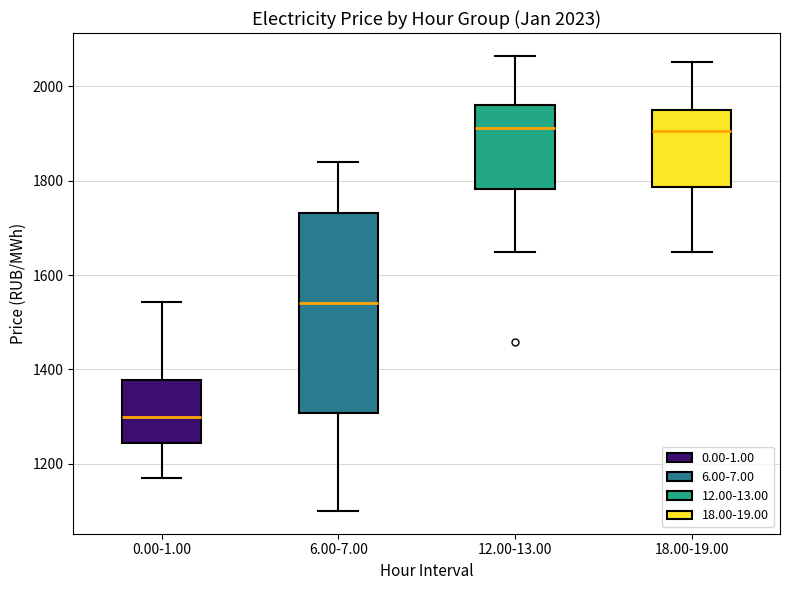

Which box is the tallest, from its lower edge to its upper edge?

6.00-7.00